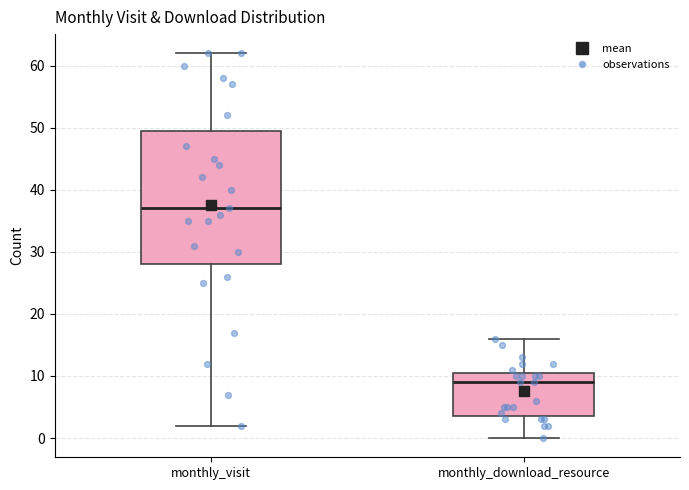

Which box is the tallest, from its lower edge to its upper edge?

monthly_visit